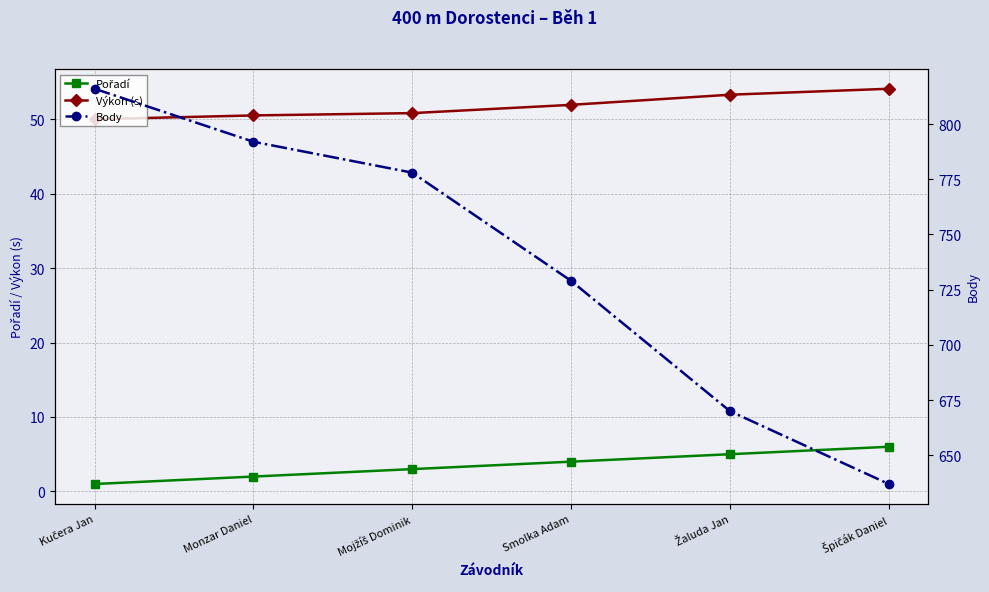

At which category does the chart reach its peak across all series?

Kučera Jan